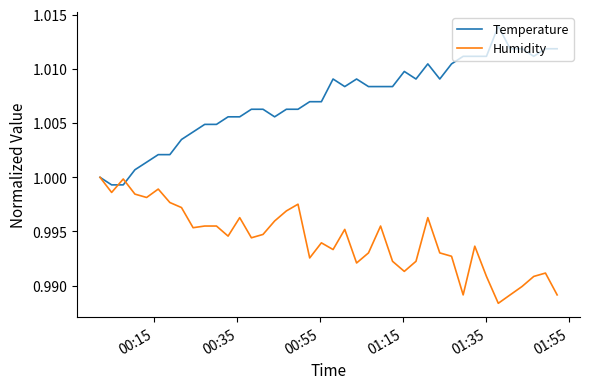

Which series has the largest range (max minus min)?

Temperature